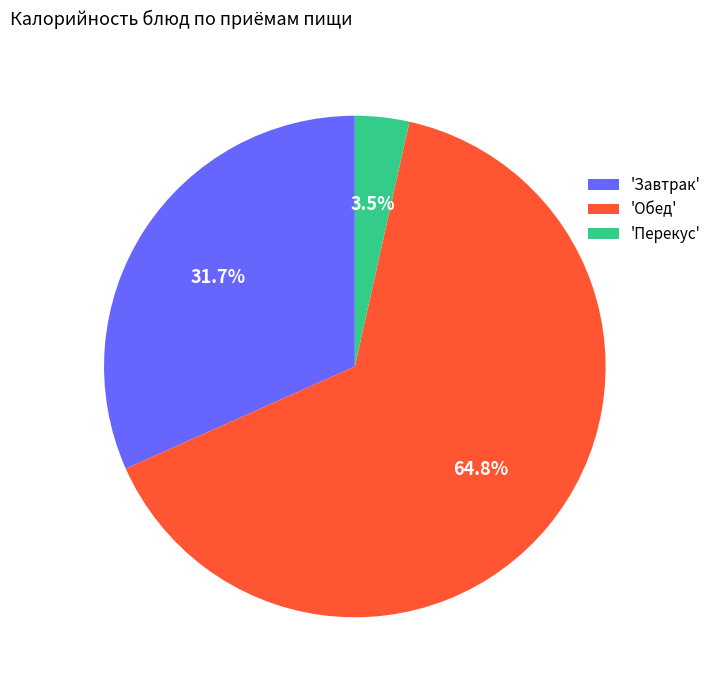

Between 'Перекус' and 'Обед', which is larger?

'Обед'